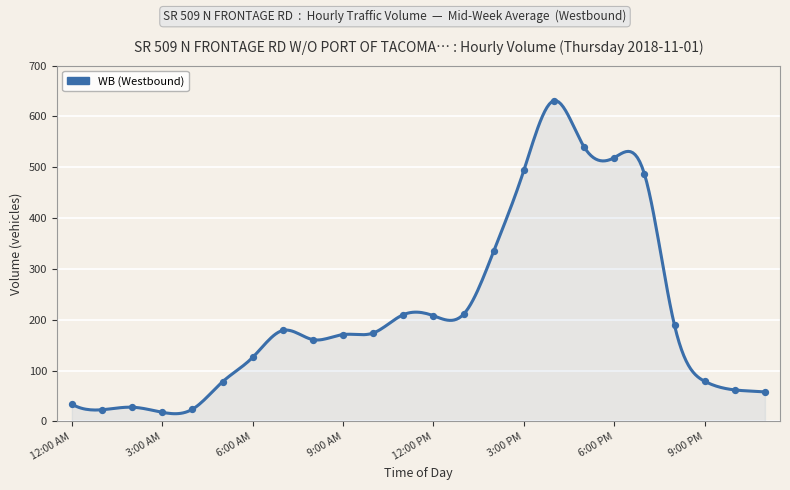

What is the greatest value displayed?

631.0